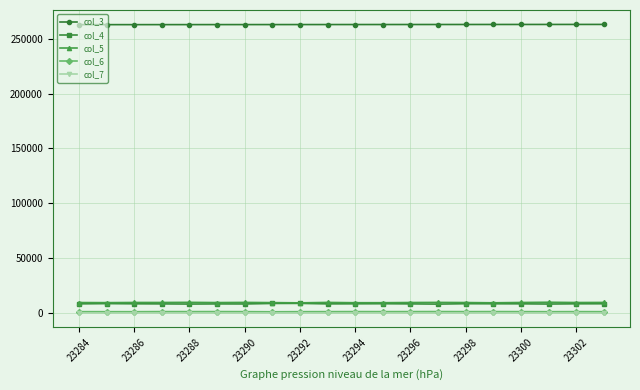

What is the maximum value shown in the chart?

262910